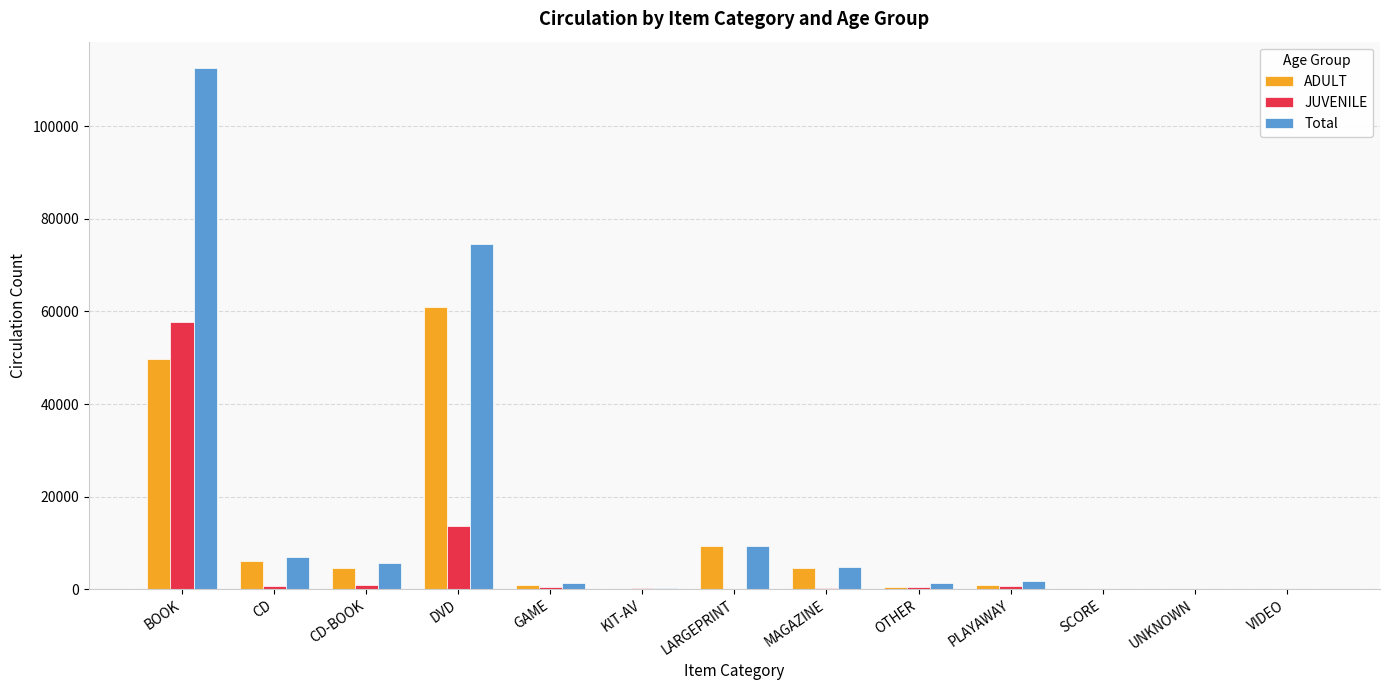

What is the maximum value shown in the chart?

112691